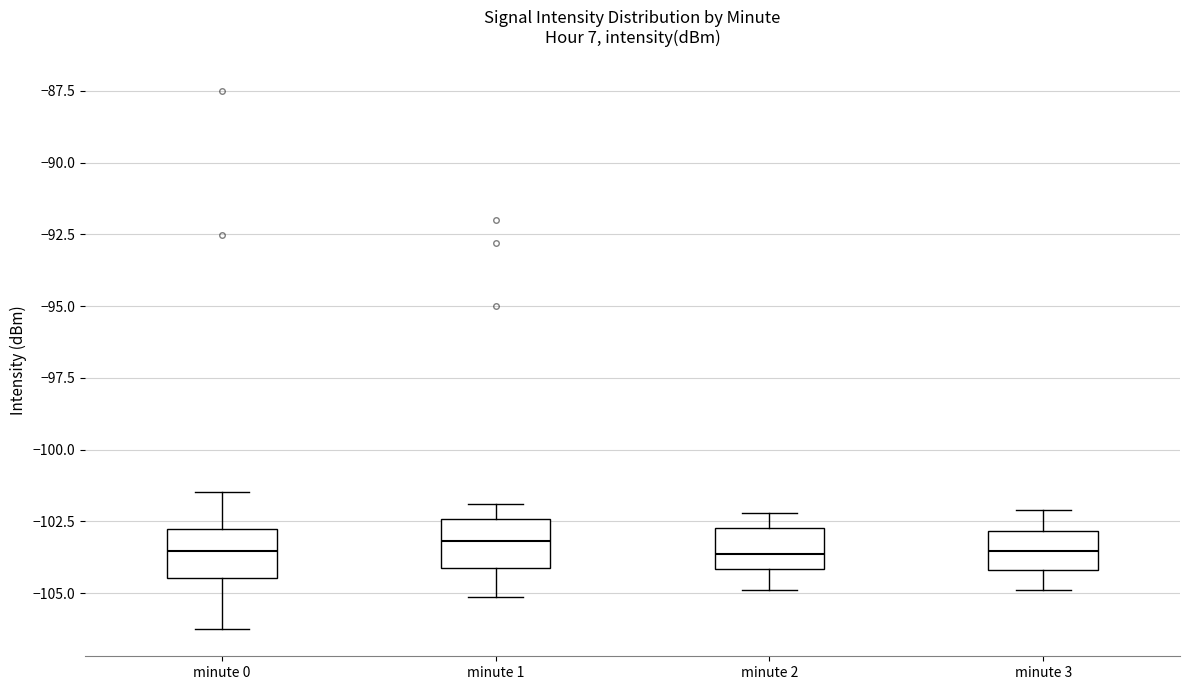

Reading left to right, transcribe this box plot: for each box, give where its median line is, the range the box spans, and where its two whiskers end, as read against the y-axis. The values are not printed on the chart, so give them approximately, as read against the axis.

minute 0: median -103.5, box -104.5 to -103.0, whiskers -106.5 to -101.5
minute 1: median -103.0, box -104.0 to -102.5, whiskers -105.0 to -102.0
minute 2: median -103.5, box -104.0 to -102.5, whiskers -105.0 to -102.0
minute 3: median -103.5, box -104.0 to -103.0, whiskers -105.0 to -102.0